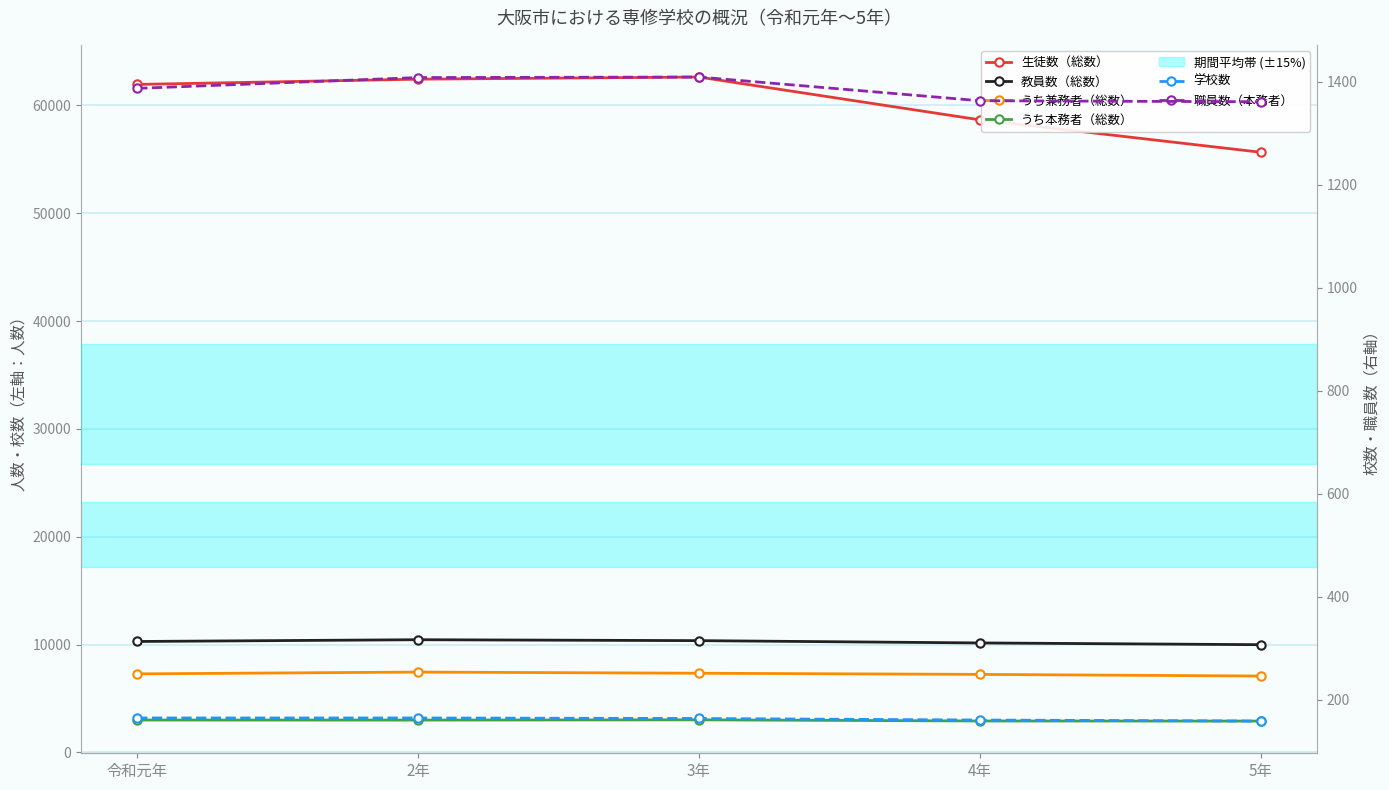

What is the difference between the second highest and second lowest values in the 教員数（総数） series?

213